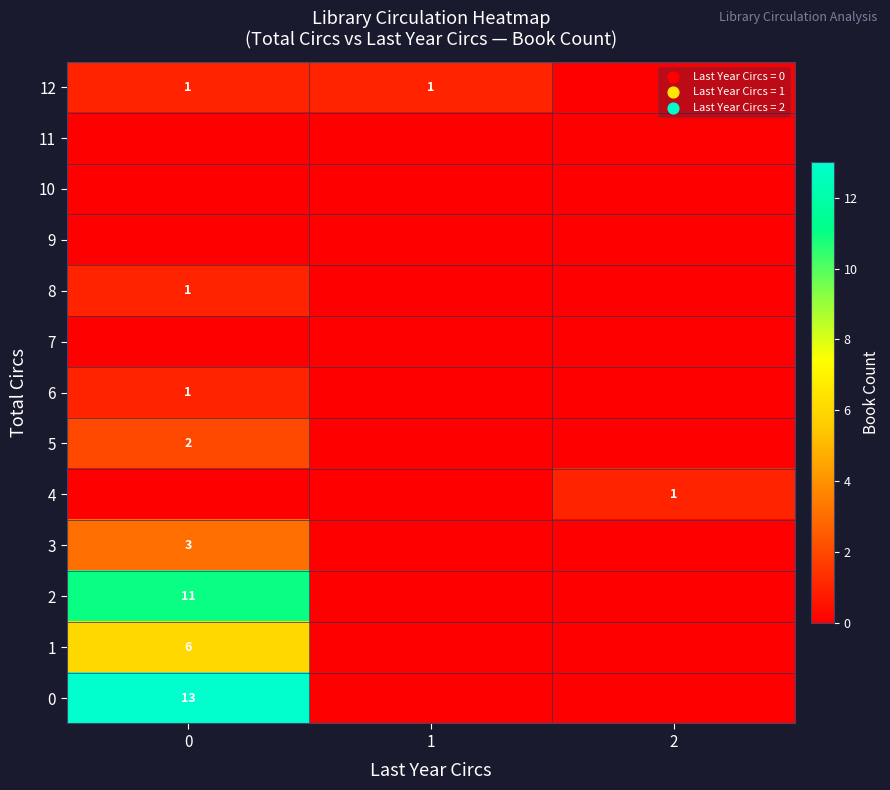

True or false: 12 has a value of 2 at 0.

False